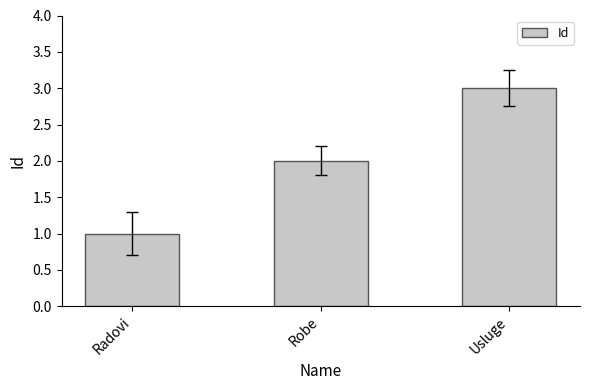

True or false: the data shows 1 at Radovi.

True